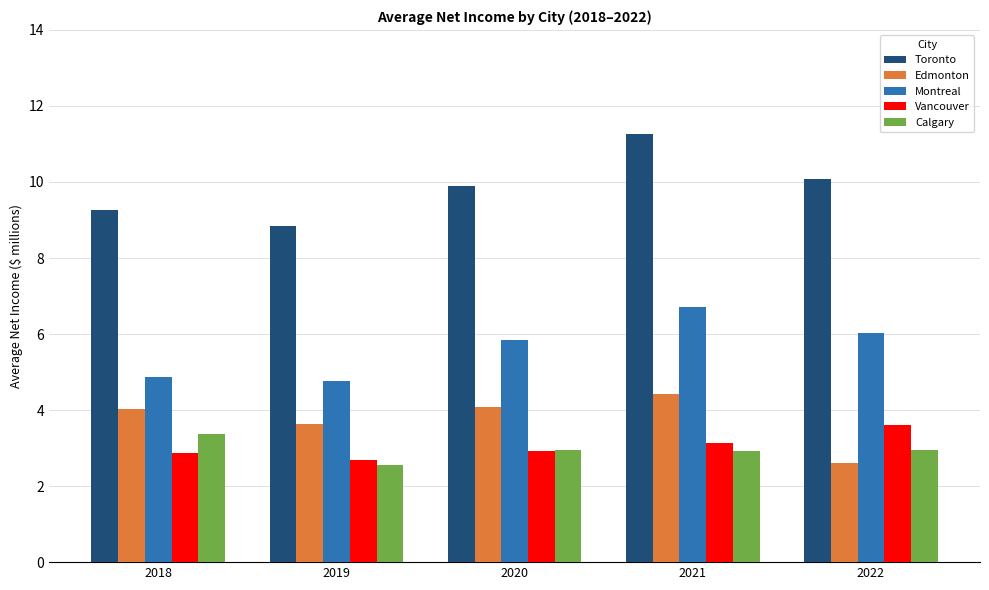

What is the difference between the maximum and minimum values in the Calgary series?

0.8